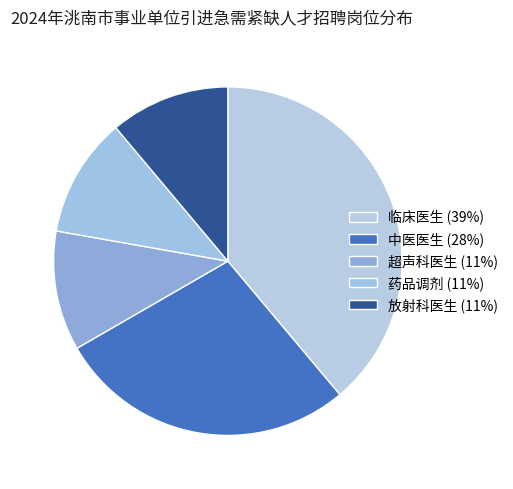

Does 药品调剂 account for over 50% of the chart?

No